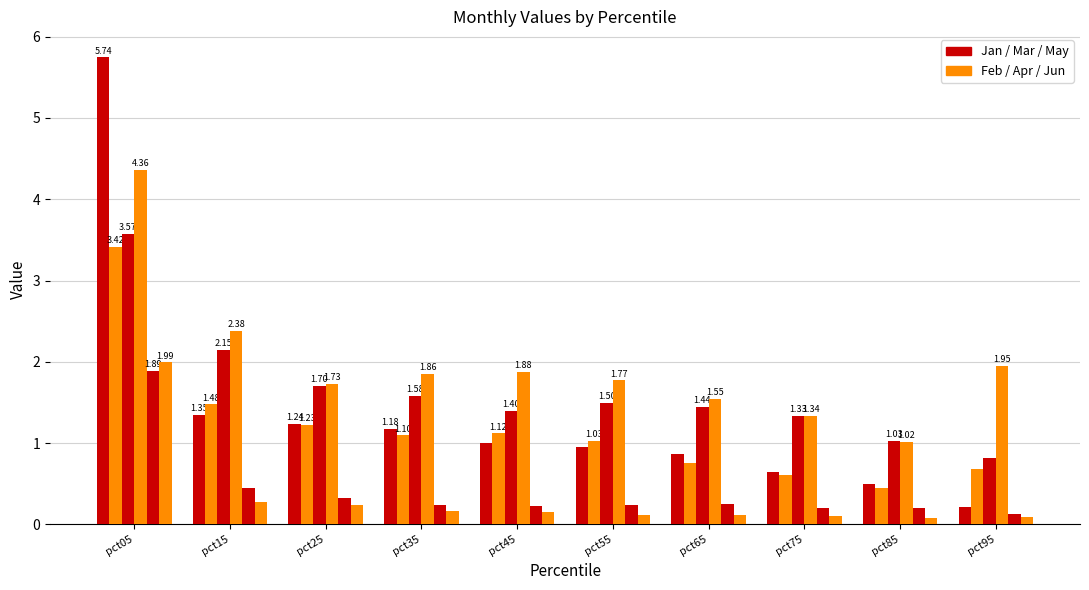

How many data points does each series have?

10